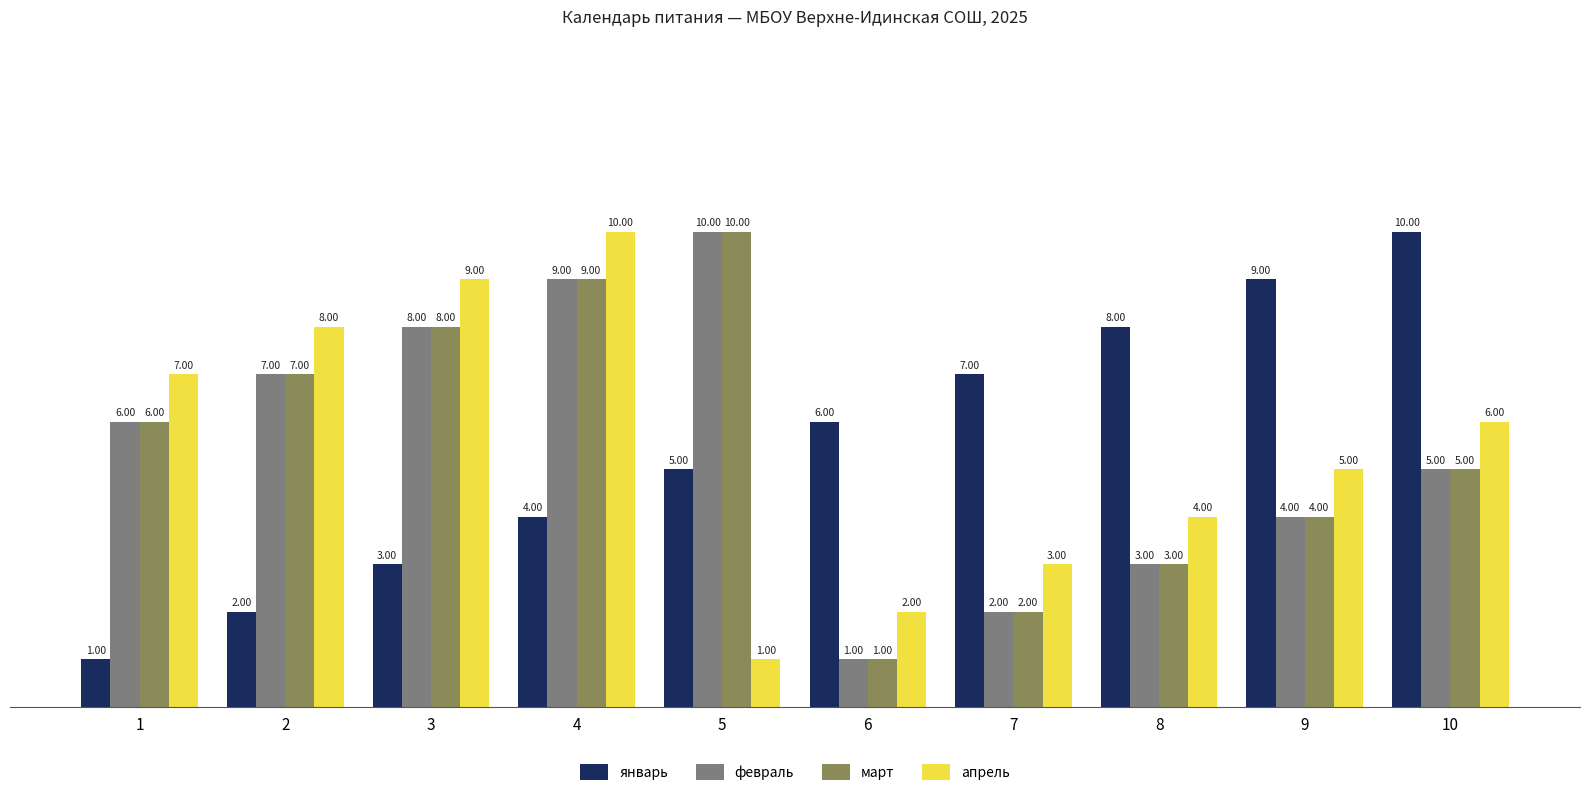

What is the average value of the апрель series?

6